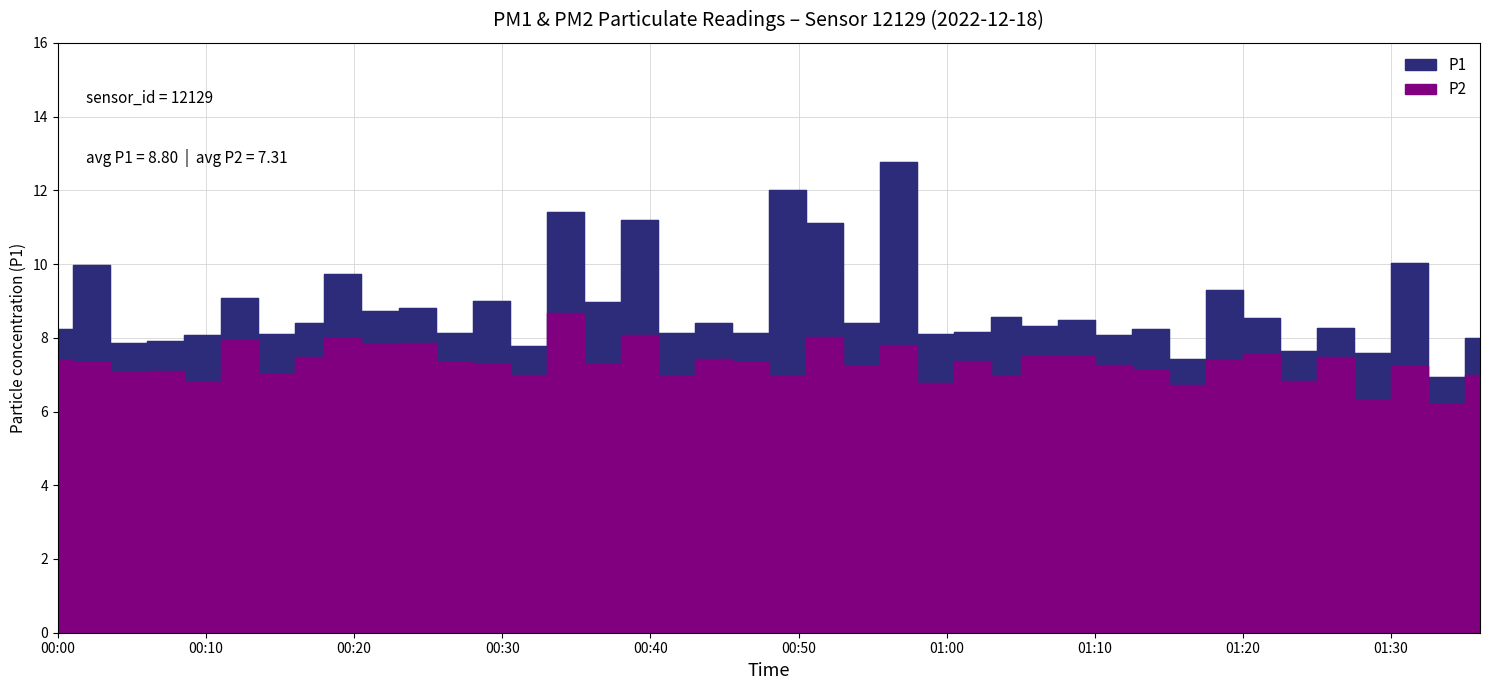

True or false: P2 and P1 cross at least once.

False